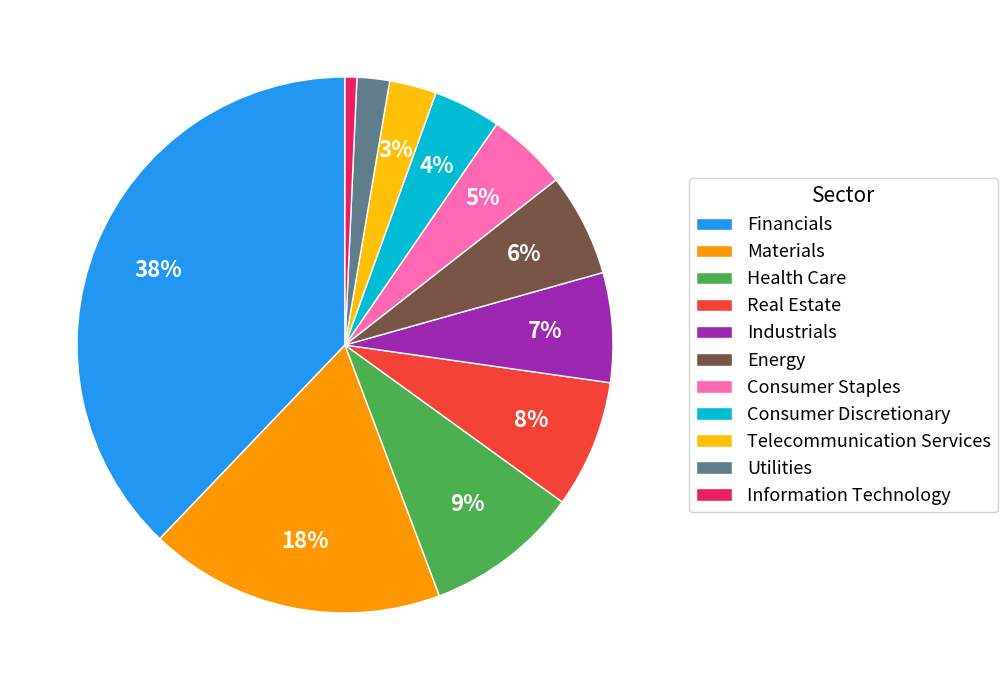

How many slices are in this pie chart?

11